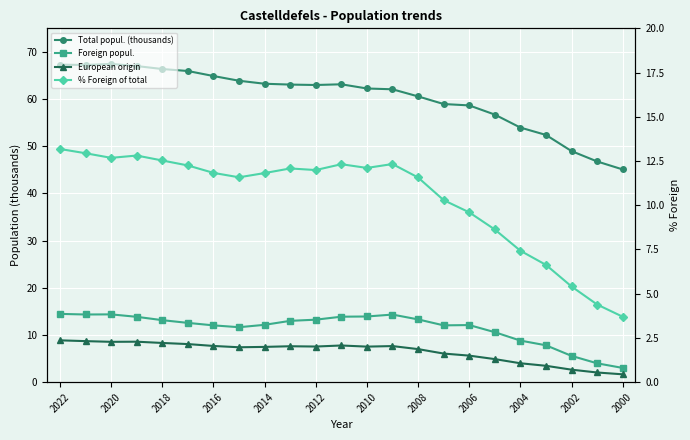

Which series changed the most between 2008 and 18?

Total popul. (thousands)